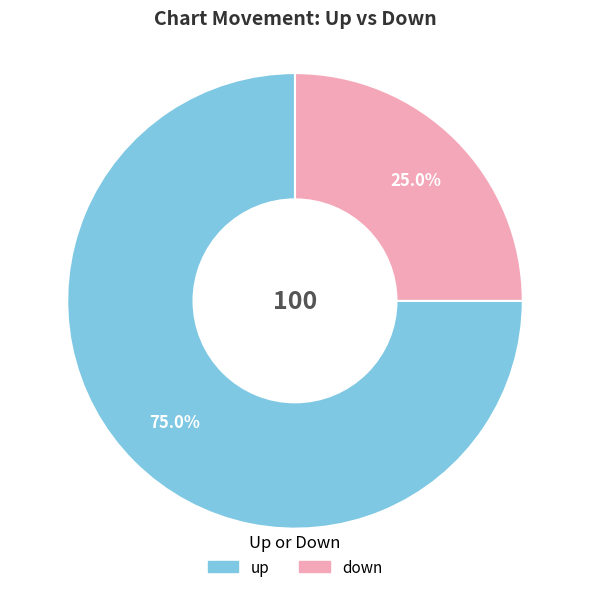

How many slices are in this pie chart?

2